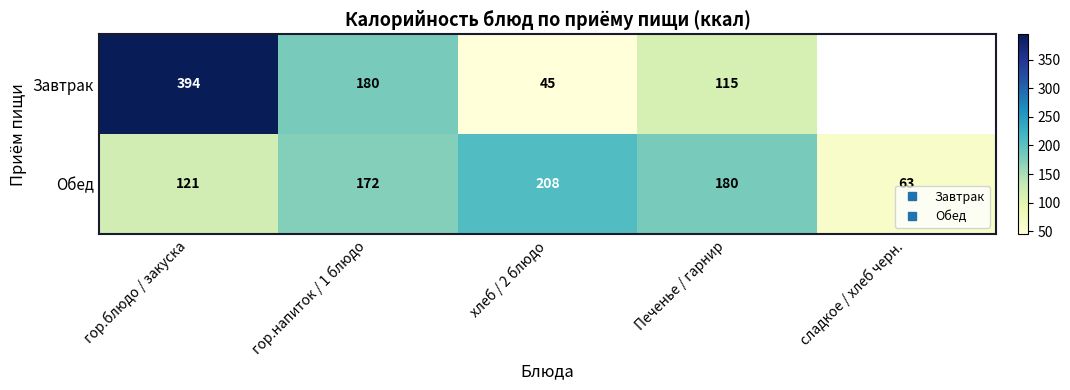

At which label is Обед closest to 135?

гор.блюдо / закуска